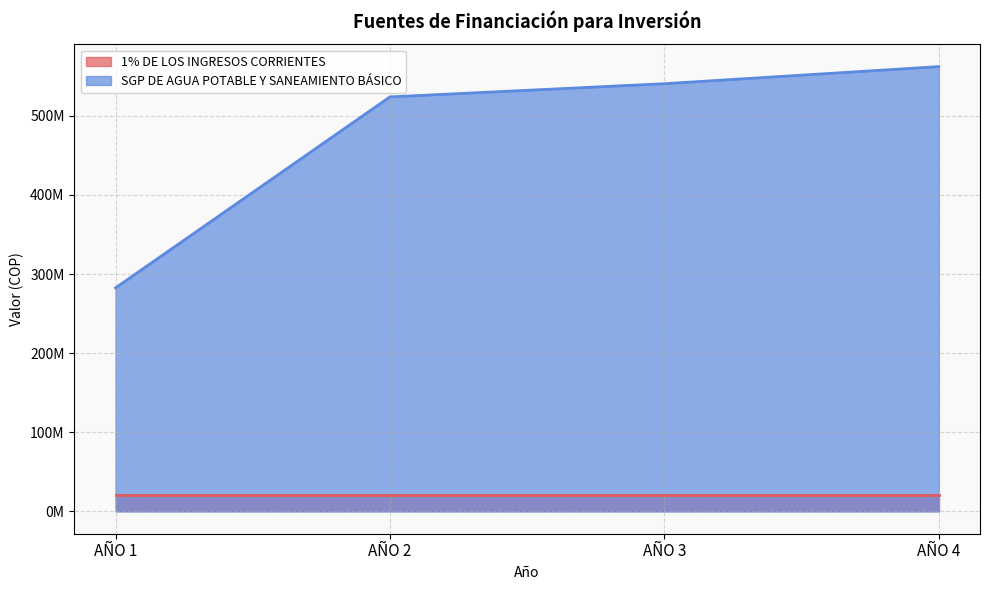

What is the sum of all values?

1909291674